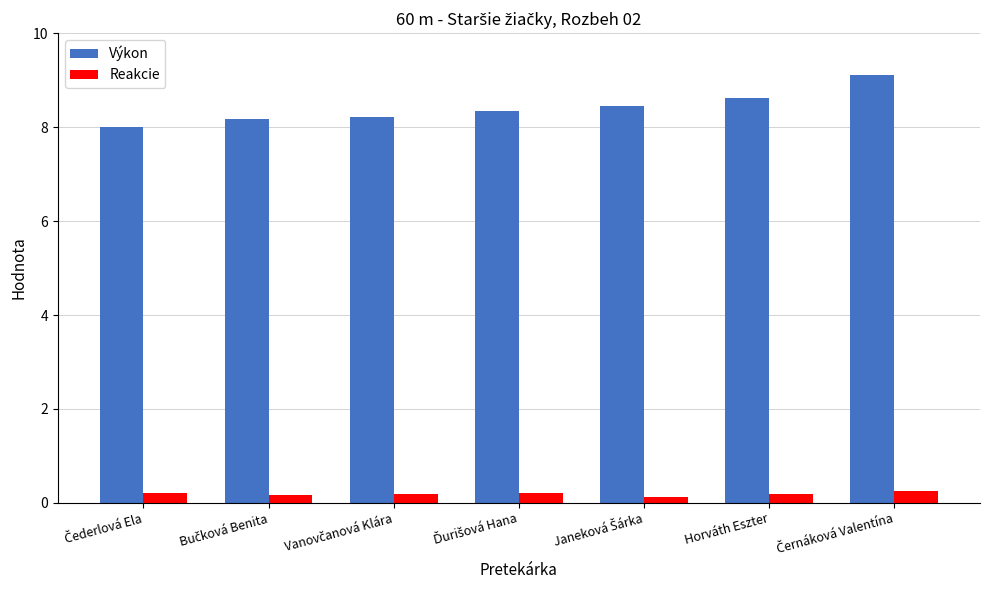

What is the average value of the Výkon series?

8.4